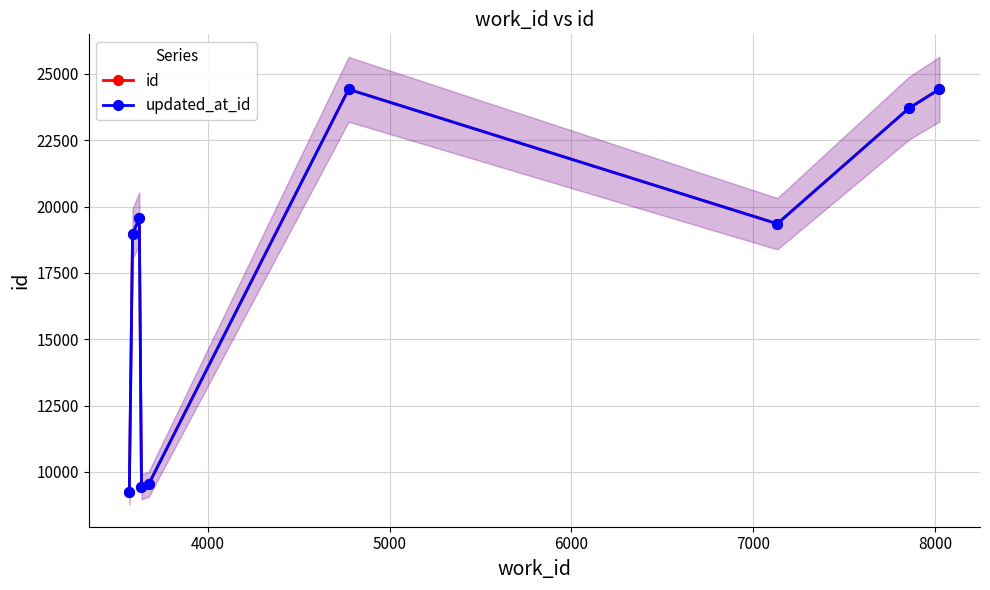

How many interior local peaks does the id series have?

2